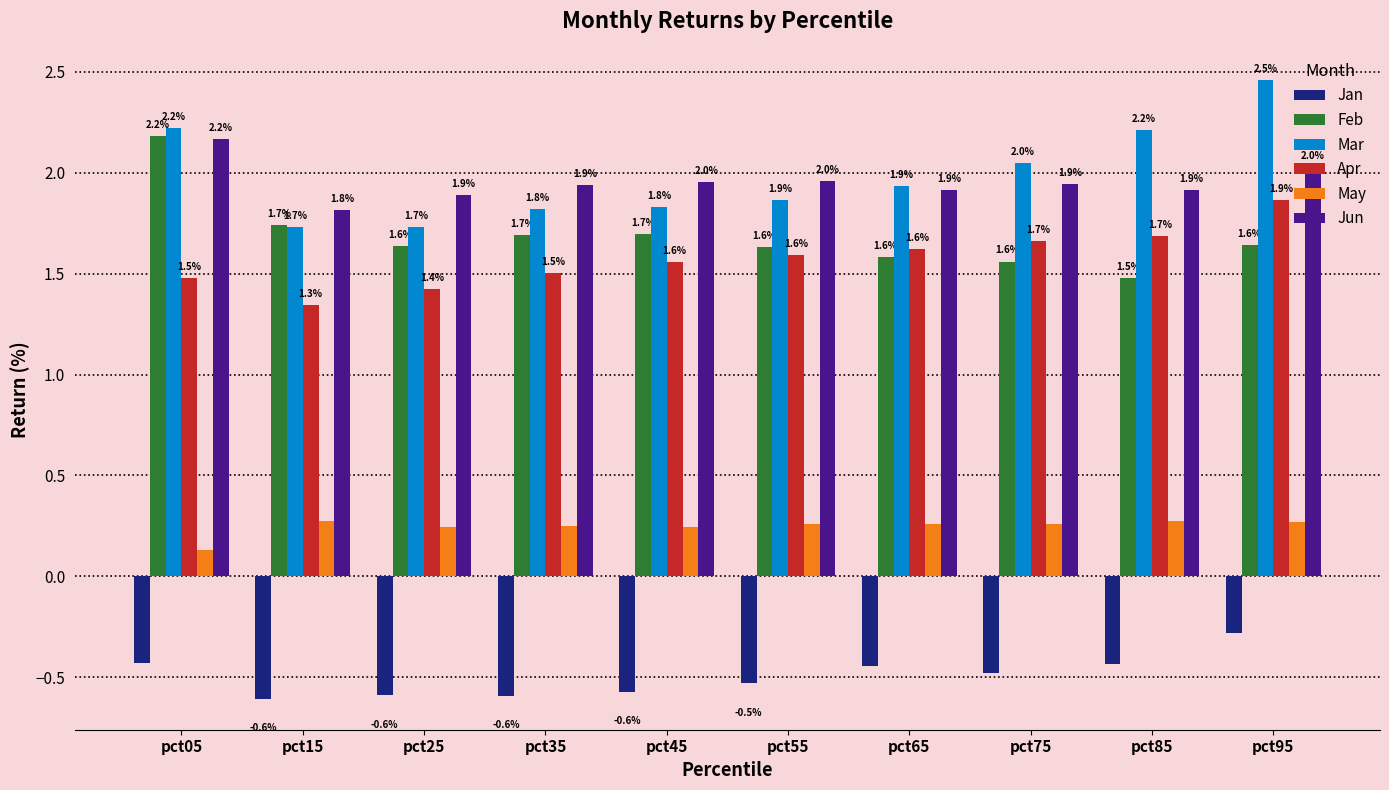

Is it true that Feb equals 2.2 at pct75?

False